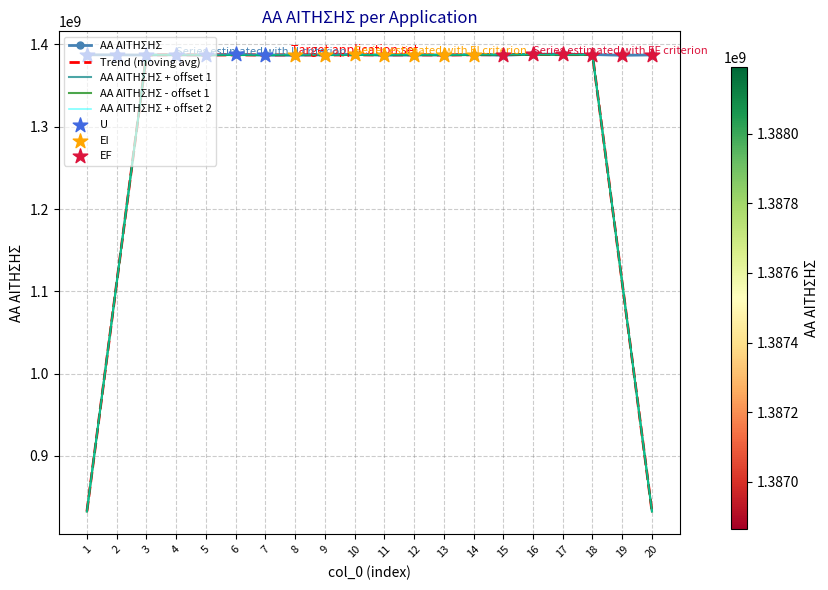

What is the spread (max minus min) of values at 7?

412411.4